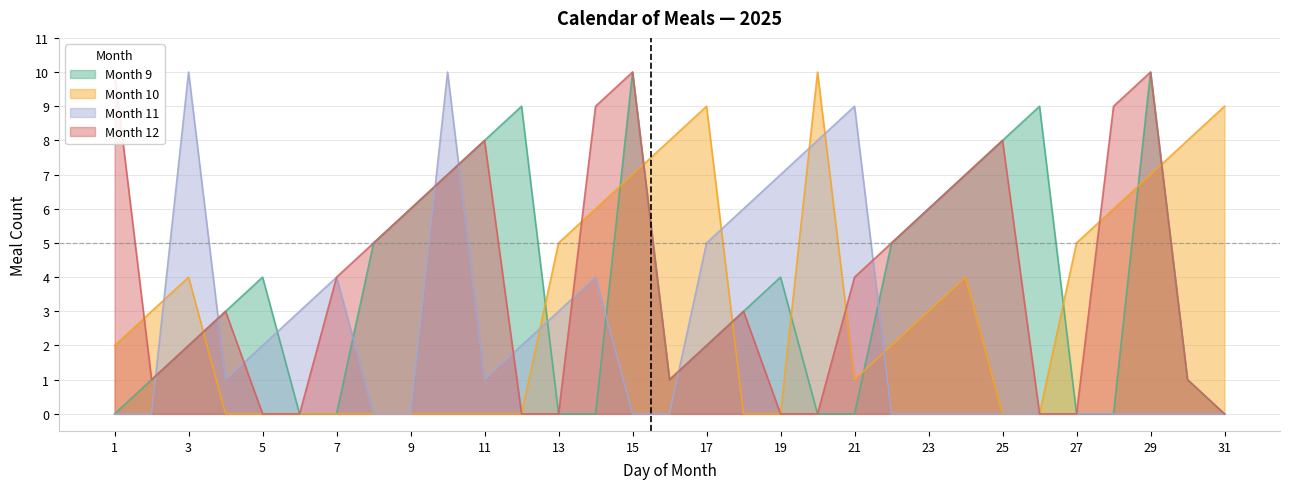

At which category does Month 12 reach its first local valley?

2